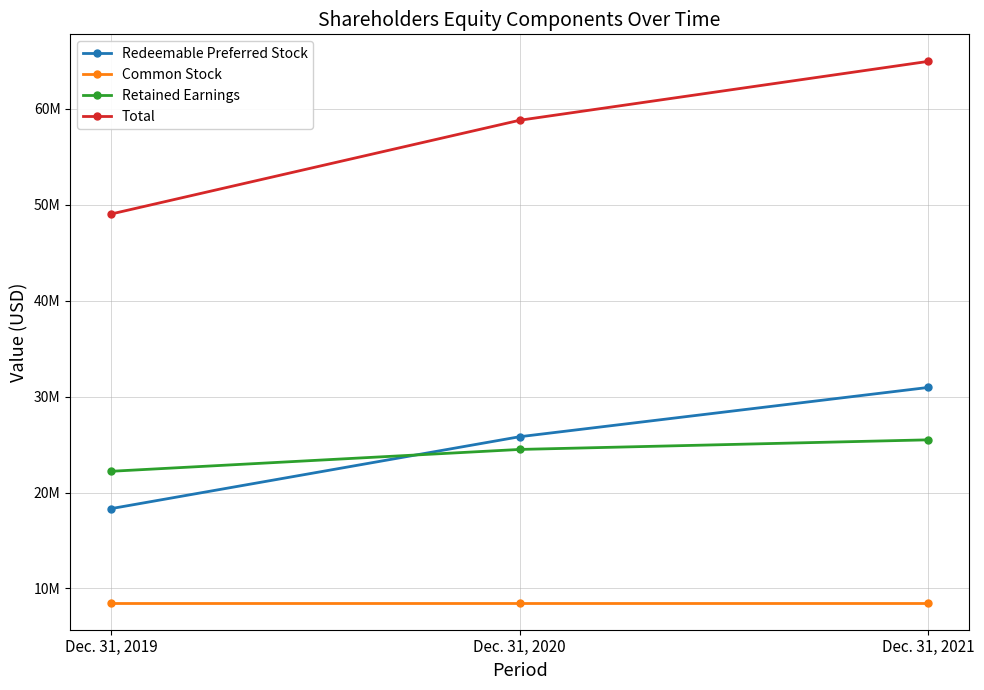

What are all the series names shown in the legend?

Redeemable Preferred Stock, Common Stock, Retained Earnings, Total